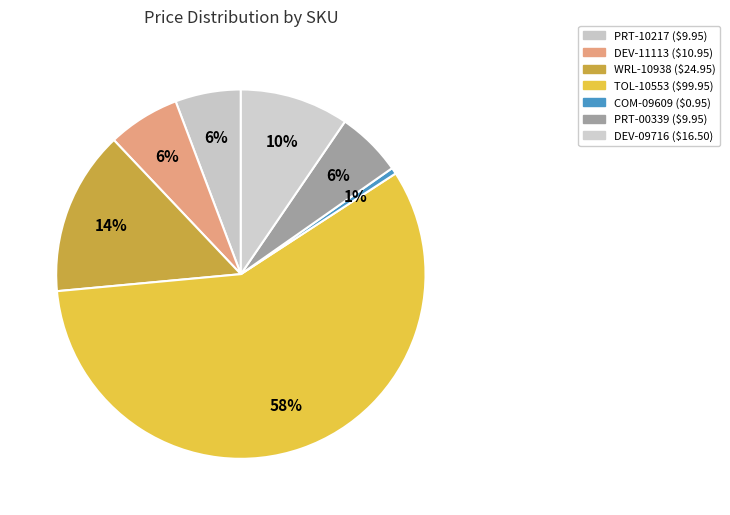

Count the number of slices in the pie.

7